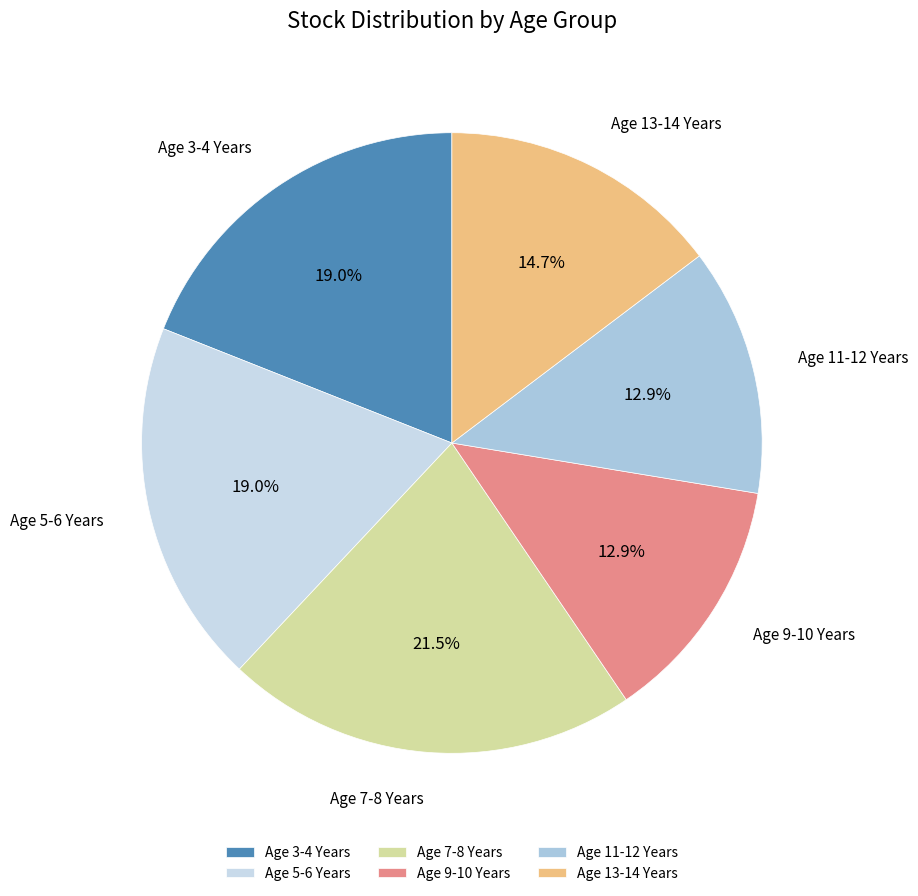

Count the number of slices in the pie.

6